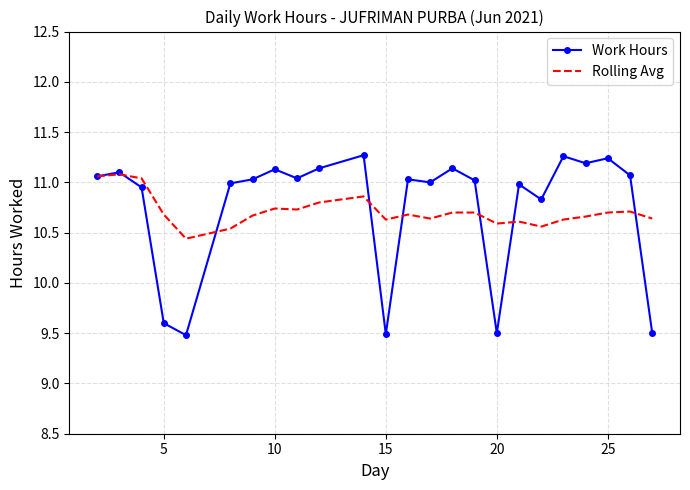

List the series in order of their peak value, highest first.

Work Hours, Rolling Avg